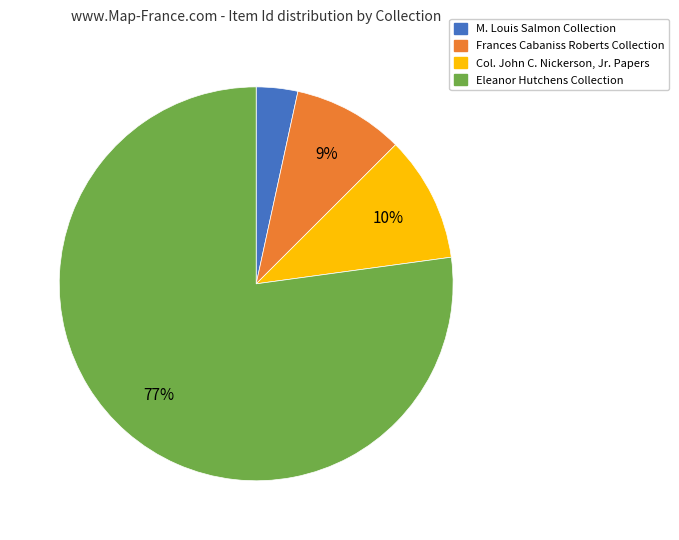

What is the ratio of the value at Col. John C. Nickerson, Jr. Papers to the value at Frances Cabaniss Roberts Collection?

1.1